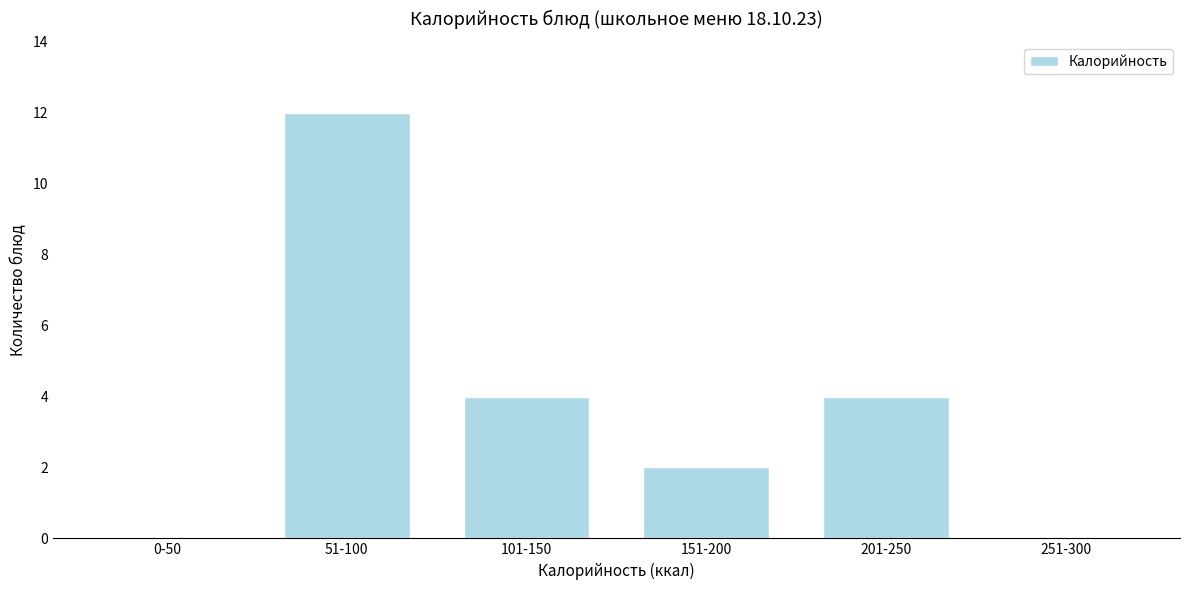

Reading right to left, transcribe all the data shown in this chart.

251-300=0	201-250=4	151-200=2	101-150=4	51-100=12	0-50=0